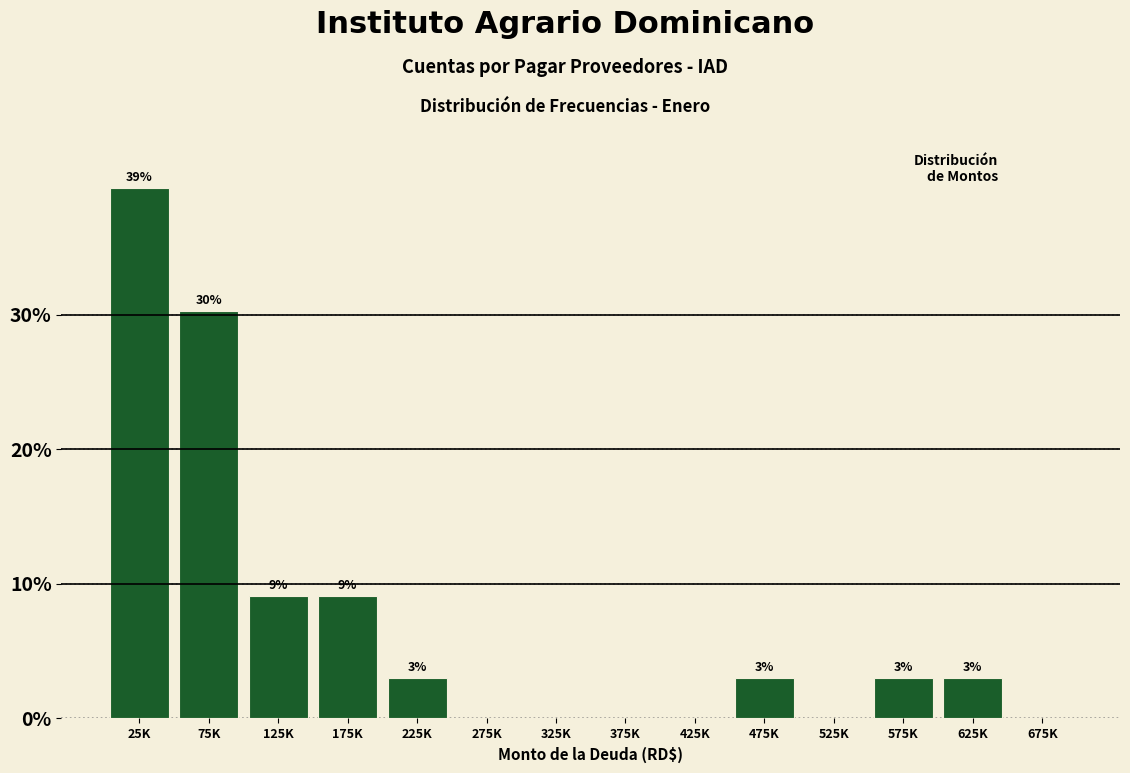

Is it true that the value at 275K is 0.0?

True